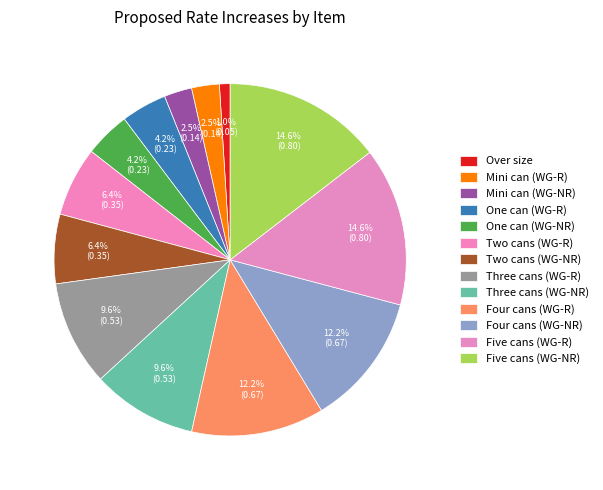

To the nearest percent, what portion does Five cans (WG-NR) represent?

15%